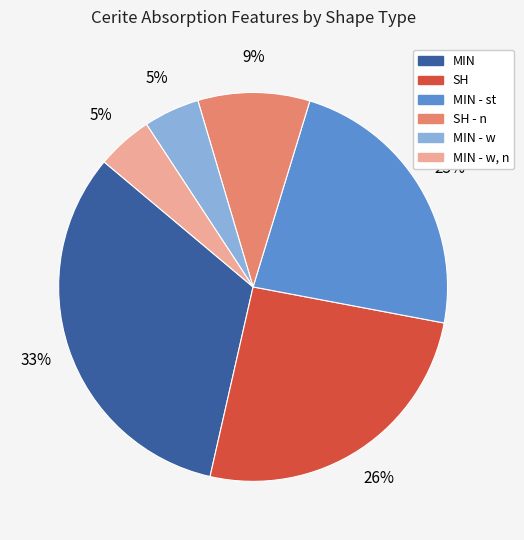

To the nearest percent, what is the average slice percentage?

17%